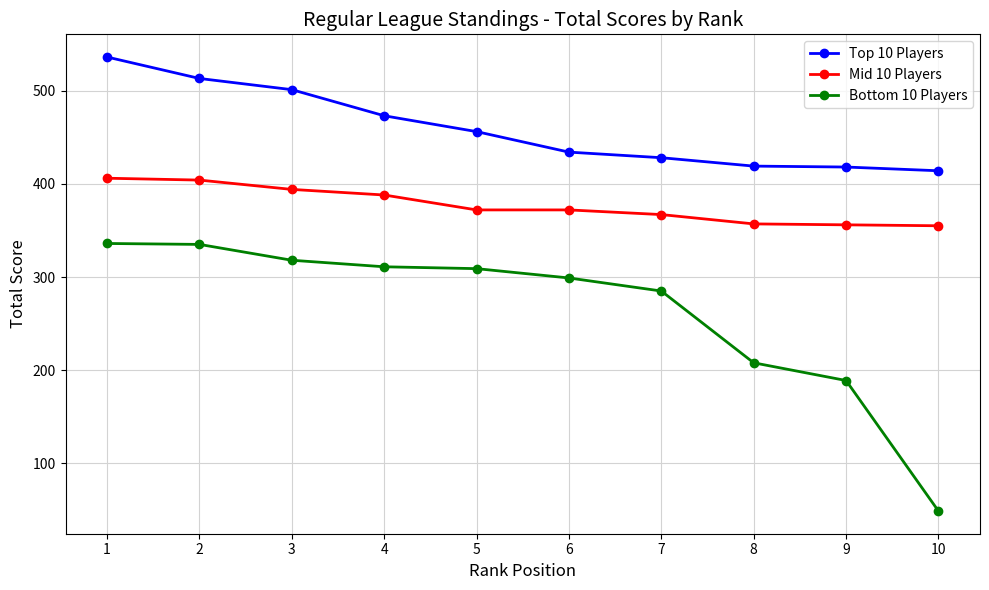

What are all the series names shown in the legend?

Top 10 Players, Mid 10 Players, Bottom 10 Players